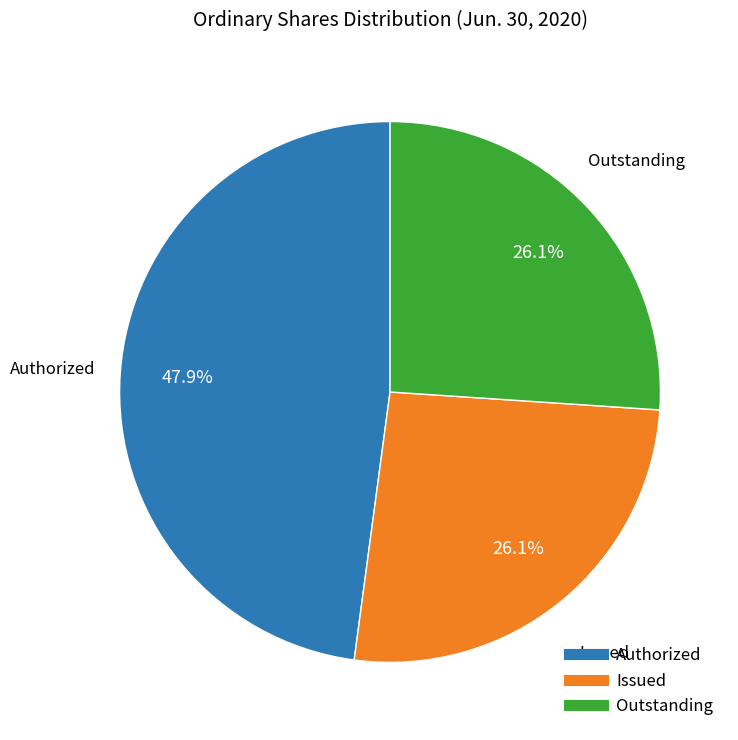

Does any single category account for the majority?

No